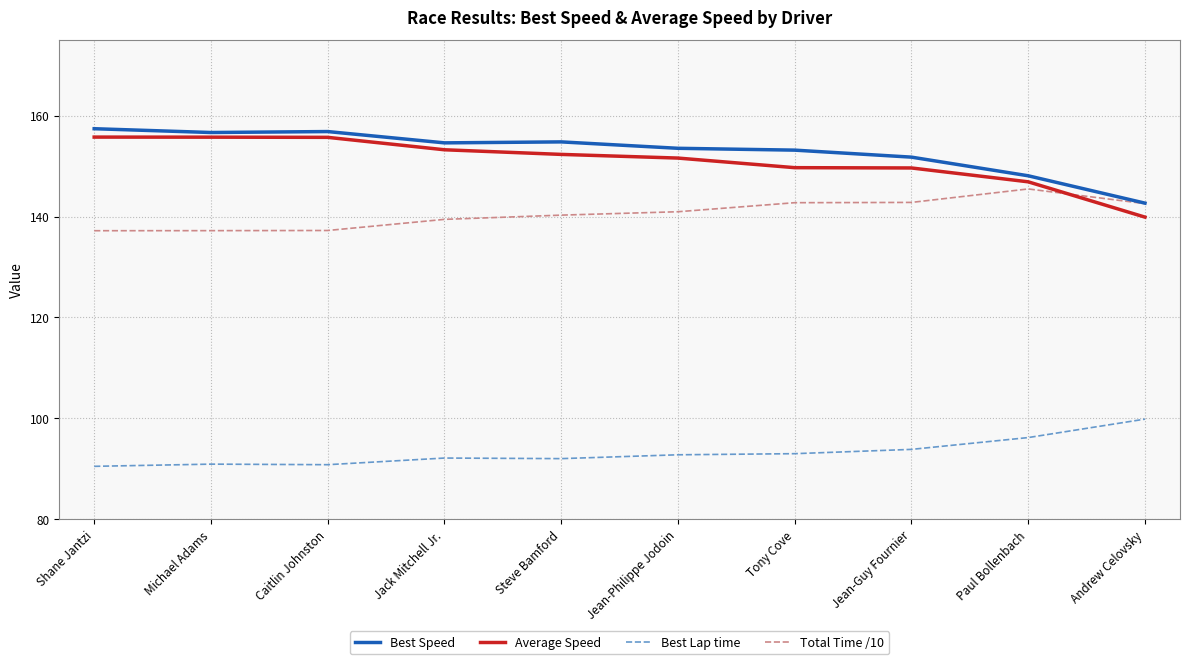

What is the greatest value displayed?

157.4